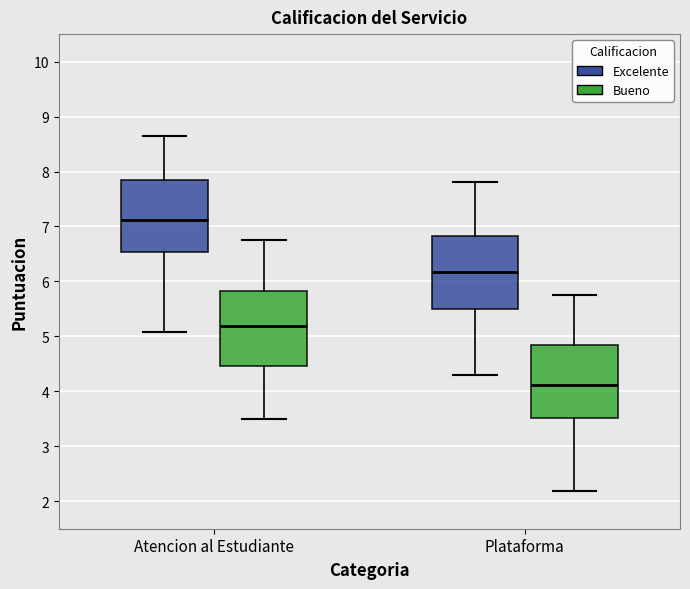

Reading left to right, transcribe this box plot: for each box, give where its median line is, the range the box spans, and where its two whiskers end, as read against the y-axis. The values are not printed on the chart, so give them approximately, as read against the axis.

Atencion al Estudiante (Excelente): median 7.1, box 6.5 to 7.8, whiskers 5.1 to 8.6
Atencion al Estudiante (Bueno): median 5.2, box 4.5 to 5.8, whiskers 3.5 to 6.7
Plataforma (Excelente): median 6.2, box 5.5 to 6.8, whiskers 4.3 to 7.8
Plataforma (Bueno): median 4.1, box 3.5 to 4.8, whiskers 2.2 to 5.8